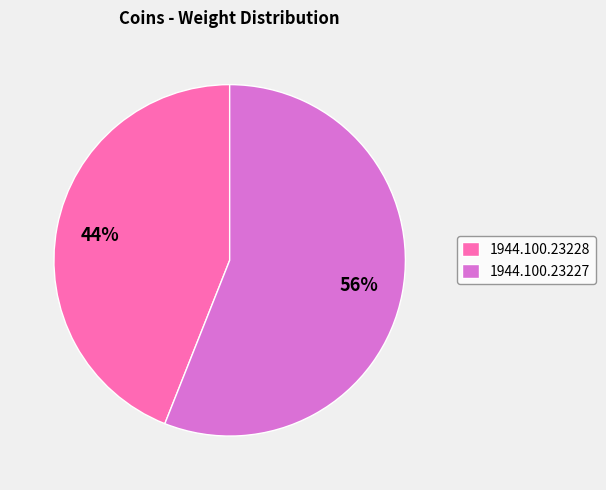

The 1944.100.23228 slice represents 44% of the pie. True or false?

True